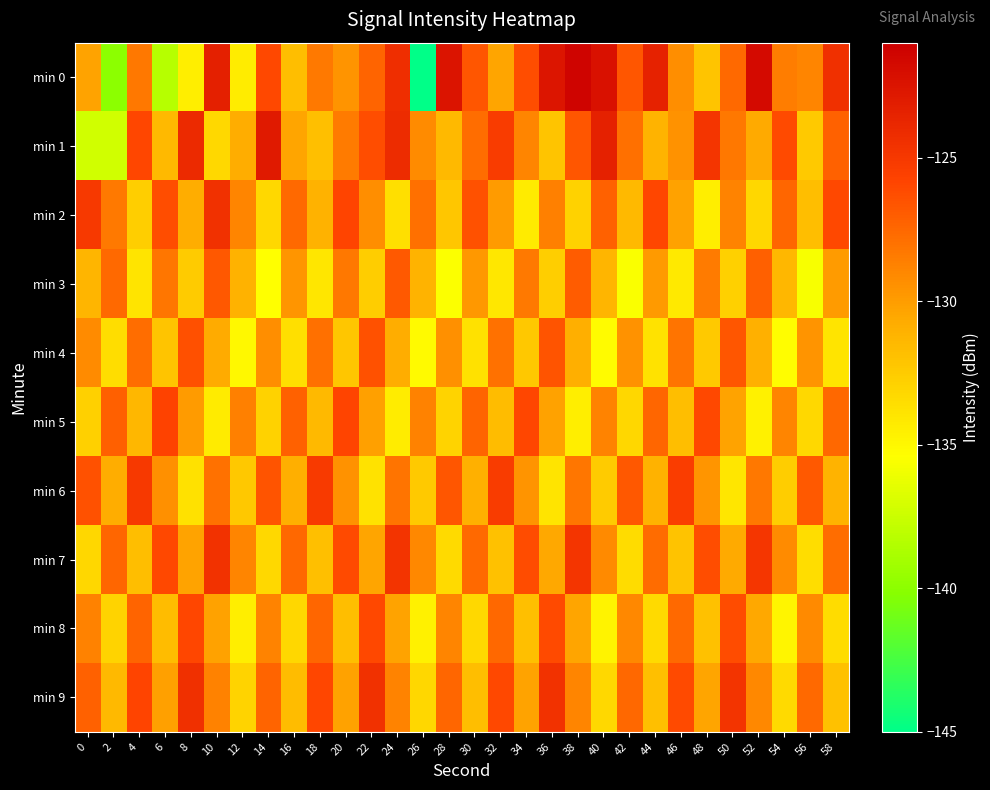

Which label corresponds to the largest value in the chart?

38